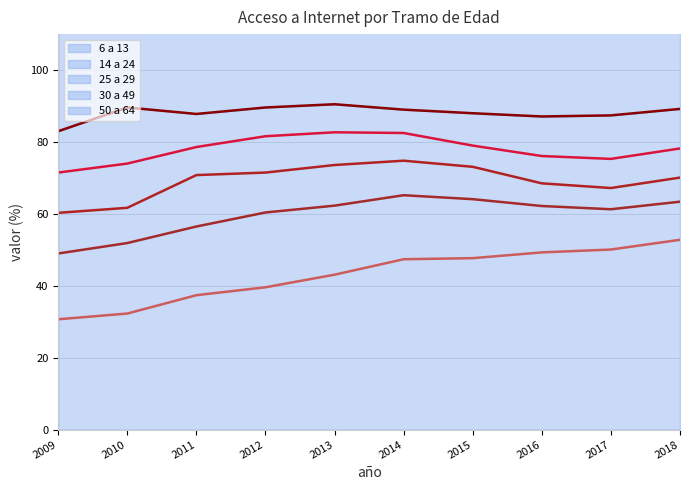

At which label does 30 a 49 (línea) reach its peak?

2014